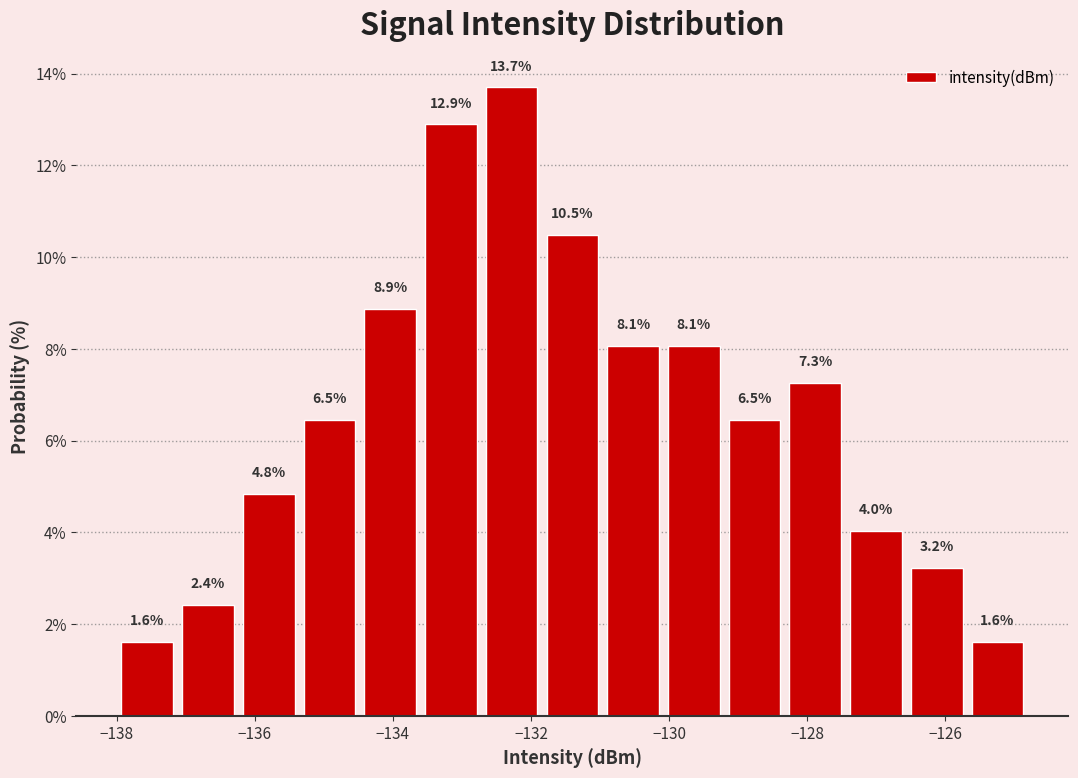

Reading left to right, list every bar in this chart as the range it spans on the x-axis followed by its height. The bar edges are not printed on the chart, so give them approximately, as read against the axis.

-138.00 to -137.12: 1.6
-137.12 to -136.24: 2.4
-136.24 to -135.36: 4.8
-135.36 to -134.48: 6.5
-134.48 to -133.60: 8.9
-133.60 to -132.72: 12.9
-132.72 to -131.84: 13.7
-131.84 to -130.96: 10.5
-130.96 to -130.08: 8.1
-130.08 to -129.20: 8.1
-129.20 to -128.32: 6.5
-128.32 to -127.44: 7.3
-127.44 to -126.56: 4.0
-126.56 to -125.68: 3.2
-125.68 to -124.80: 1.6